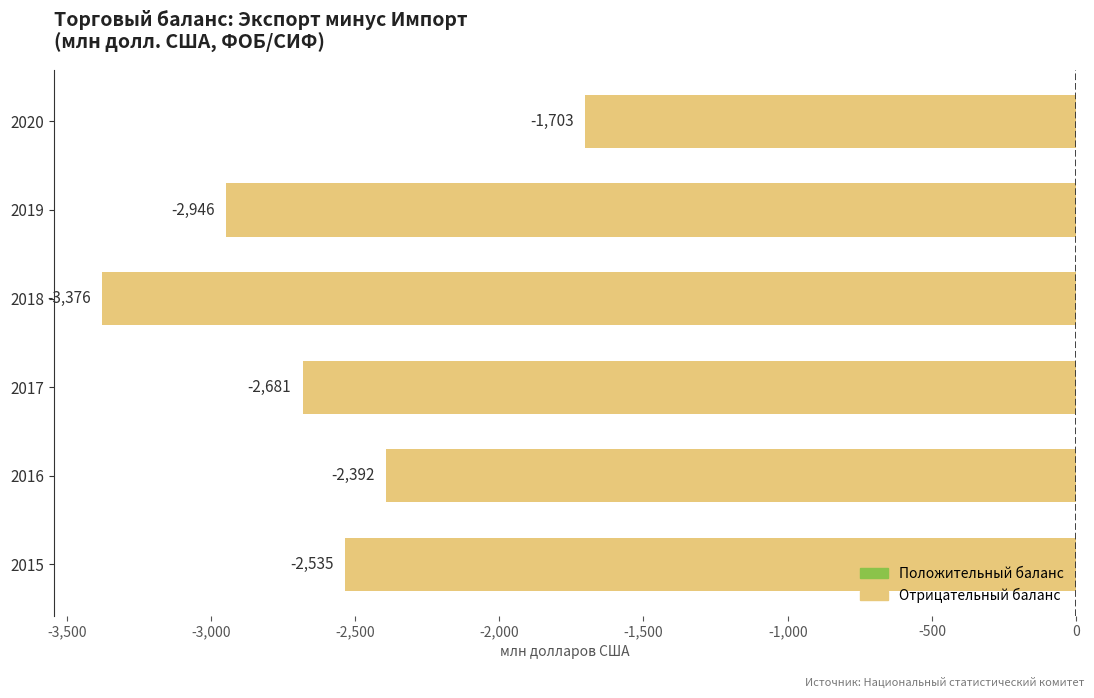

The chart shows a value of -711.0 at 2019. True or false?

False